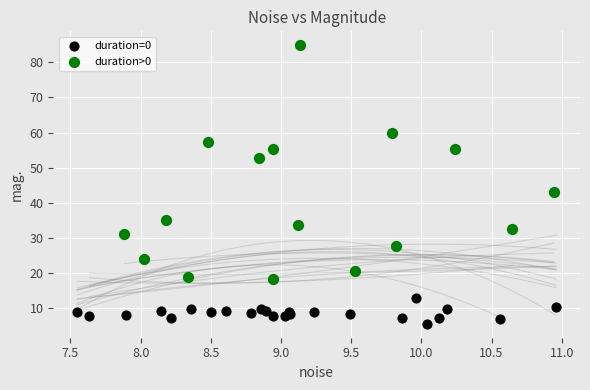

Which series reaches the maximum Y coordinate?

duration>0